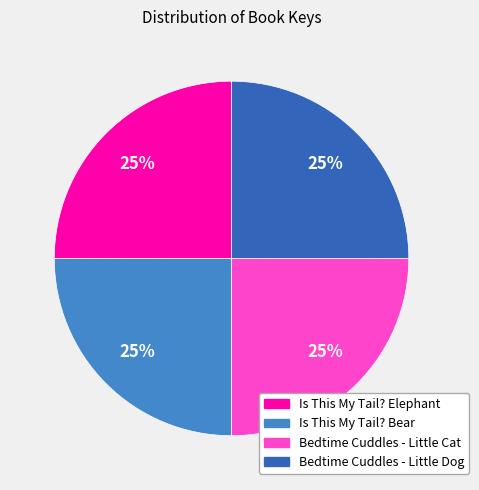

Is it true that Is This My Tail? Elephant is 15% of the pie?

False